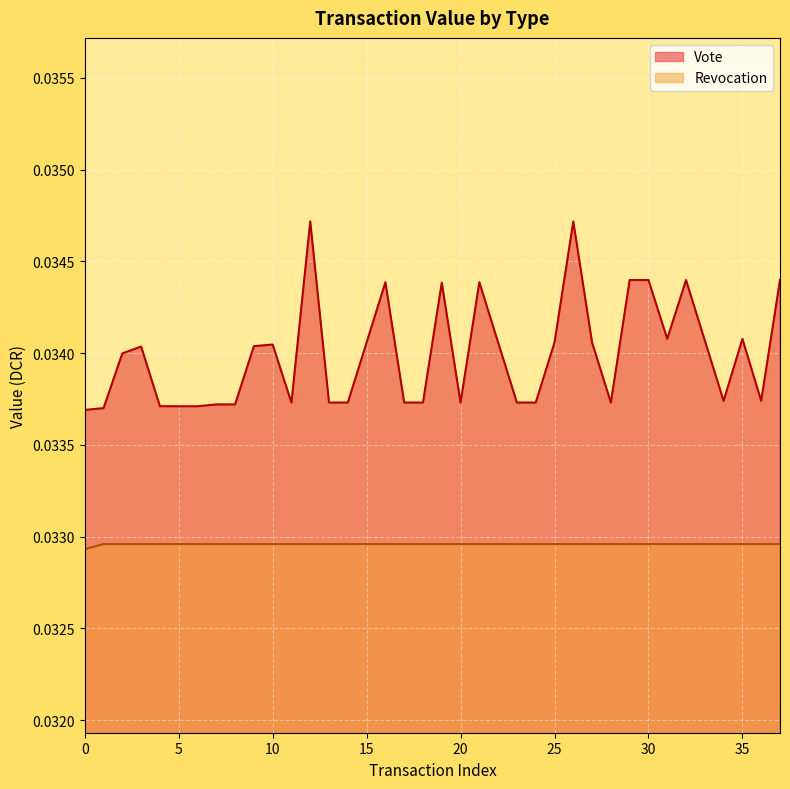

Which series has the largest range (max minus min)?

Vote